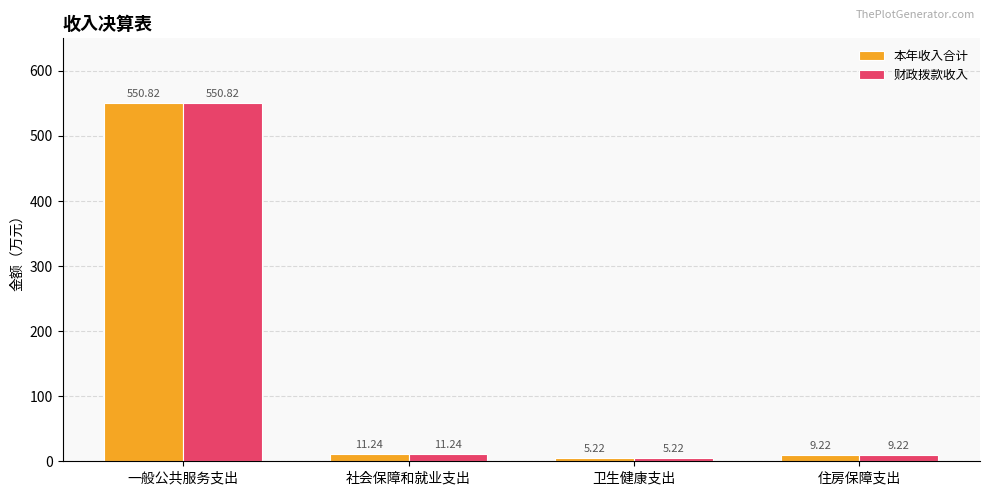

What is the sum of all 财政拨款收入 values?

576.5